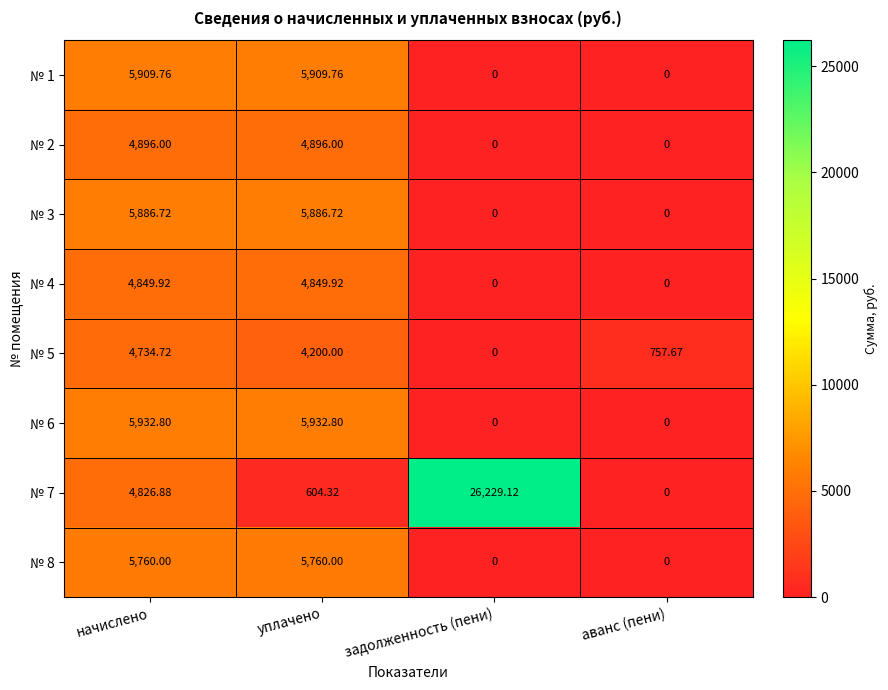

Where does the № 1 series first go above 5909?

начислено